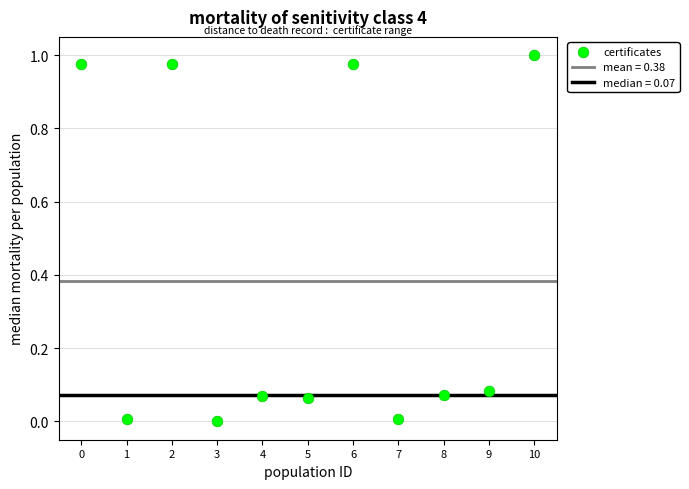

What is the average Y value?

0.4